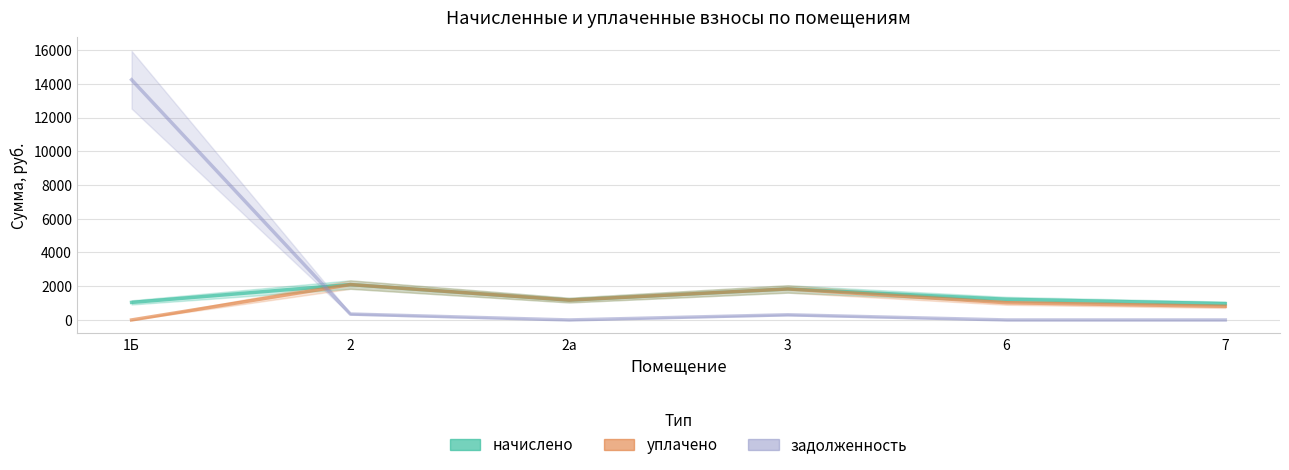

Reading left to right, what are all the values shown in this chart?

начислено: 1039.9	2097.2	1176.6	1838.0	1224.3	969.9
уплачено: 0.0	2097.2	1176.6	1838.0	1020.2	808.2
задолженность: 14237.9	351.1	0.0	306.3	0.0	0.0